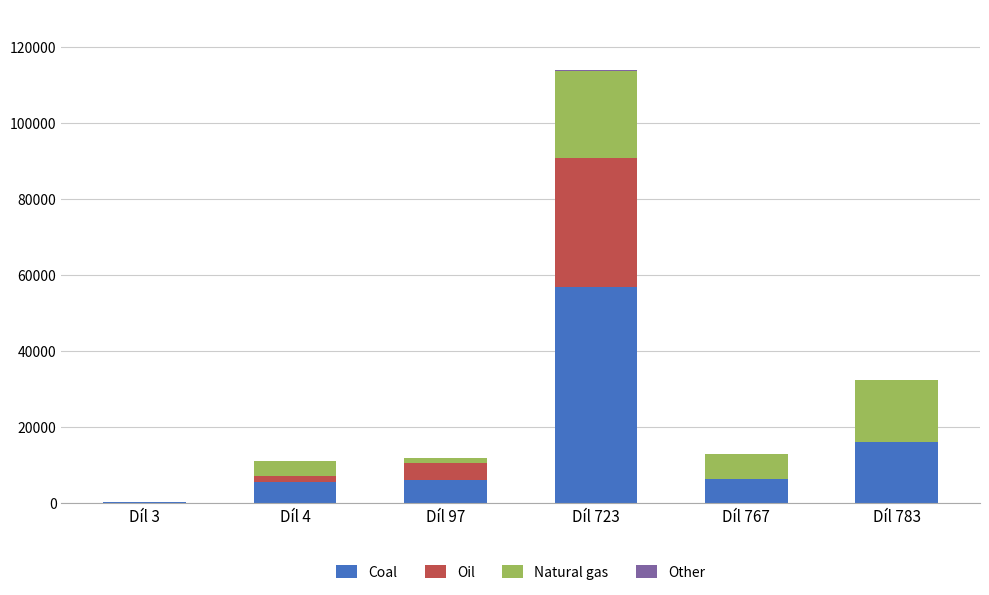

At which label does Coal reach its peak?

Díl 723